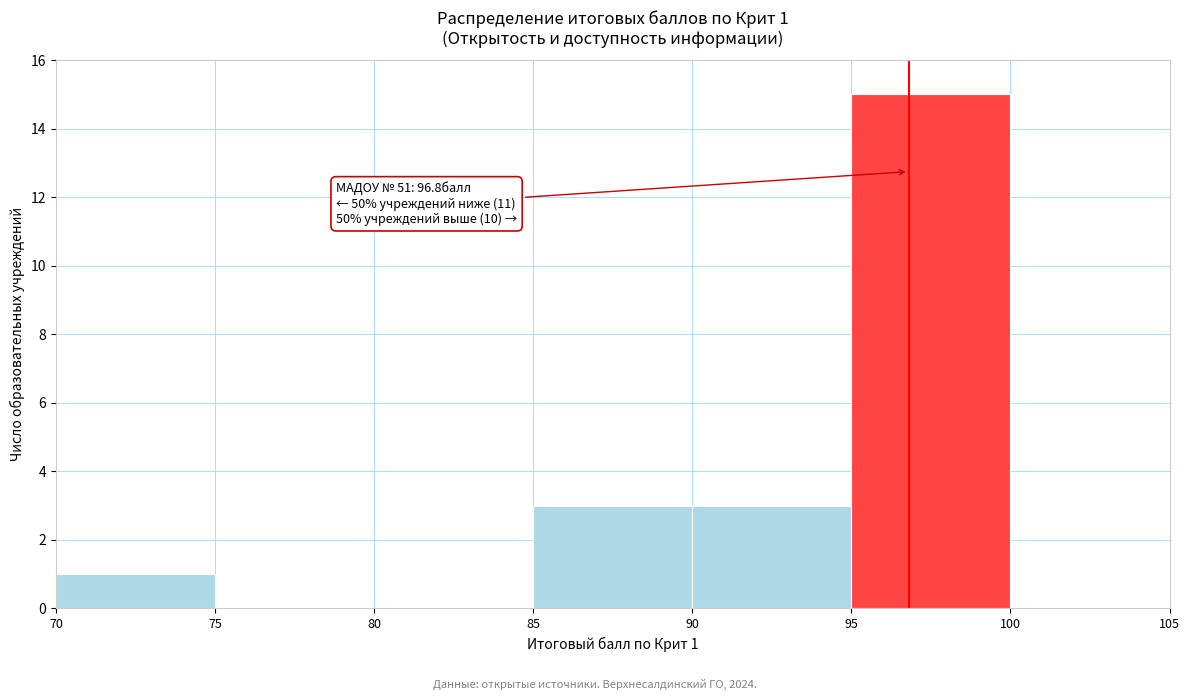

Over which range of the x-axis is the bar tallest?

95 to 100